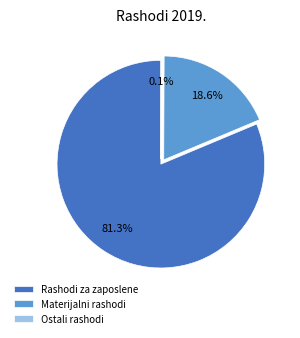

To the nearest percent, what is the difference between the Materijalni rashodi and Rashodi za zaposlene slice percentages?

63%